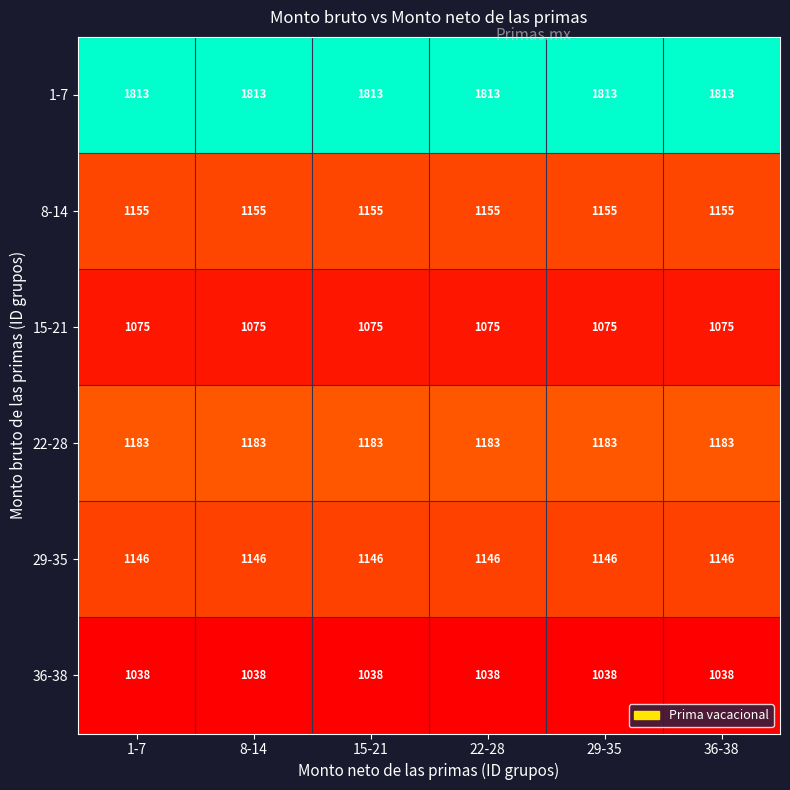

The 1-7 series shows 1813 at 15-21. True or false?

True